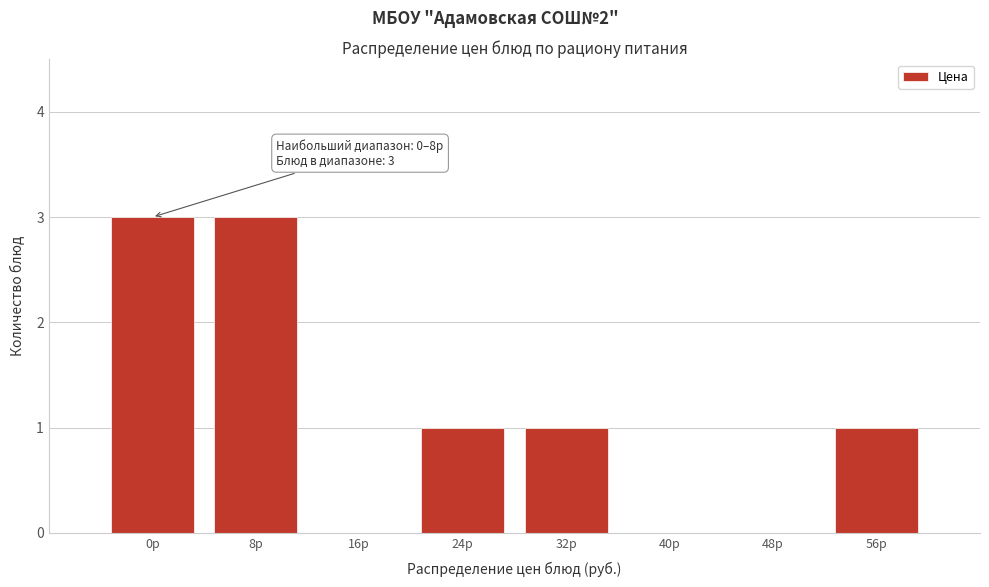

Reading left to right, transcribe all the data shown in this chart.

0р=3	8р=3	16р=0	24р=1	32р=1	40р=0	48р=0	56р=1